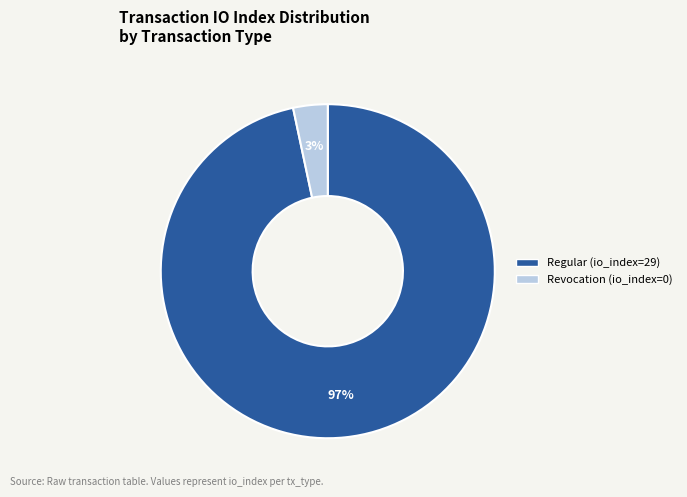

Count the number of slices in the pie.

2